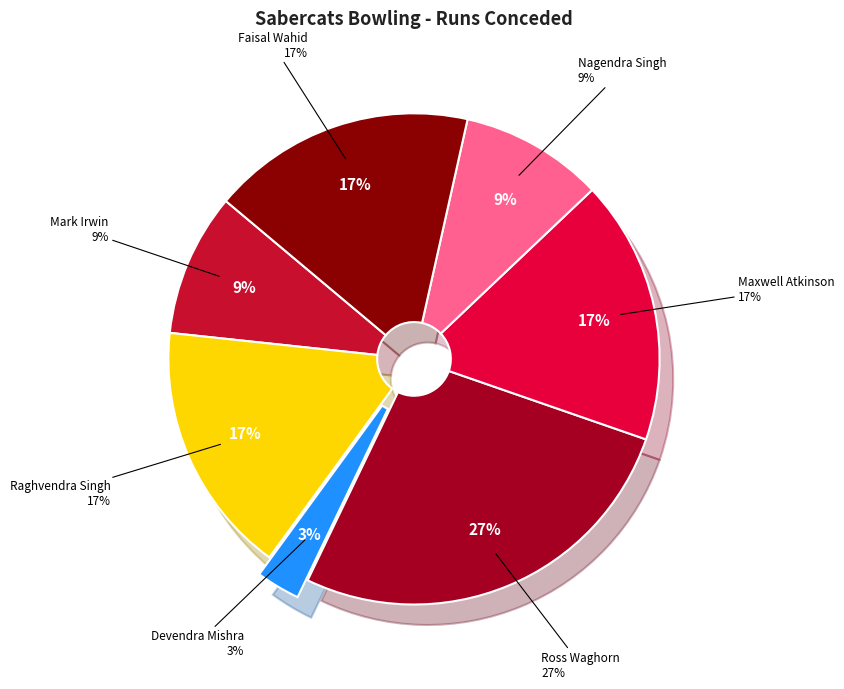

To the nearest percent, what portion does Maxwell Atkinson represent?

17%